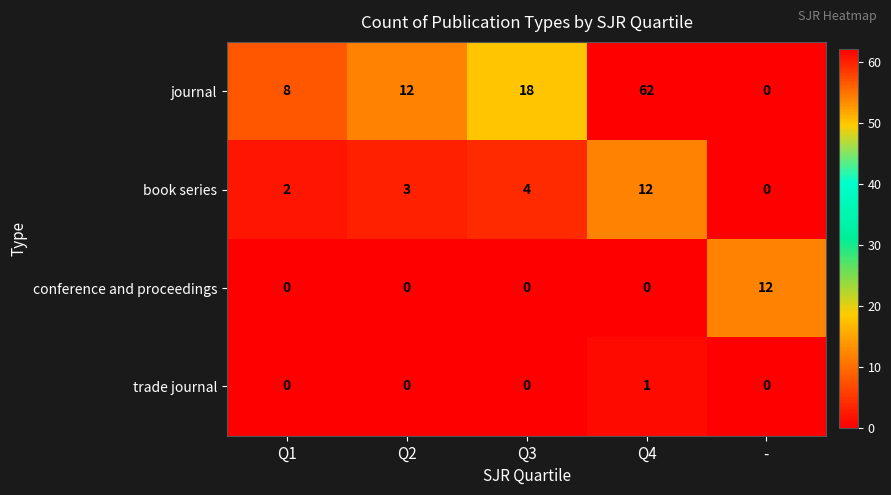

Which category has the highest value in the journal series?

Q4